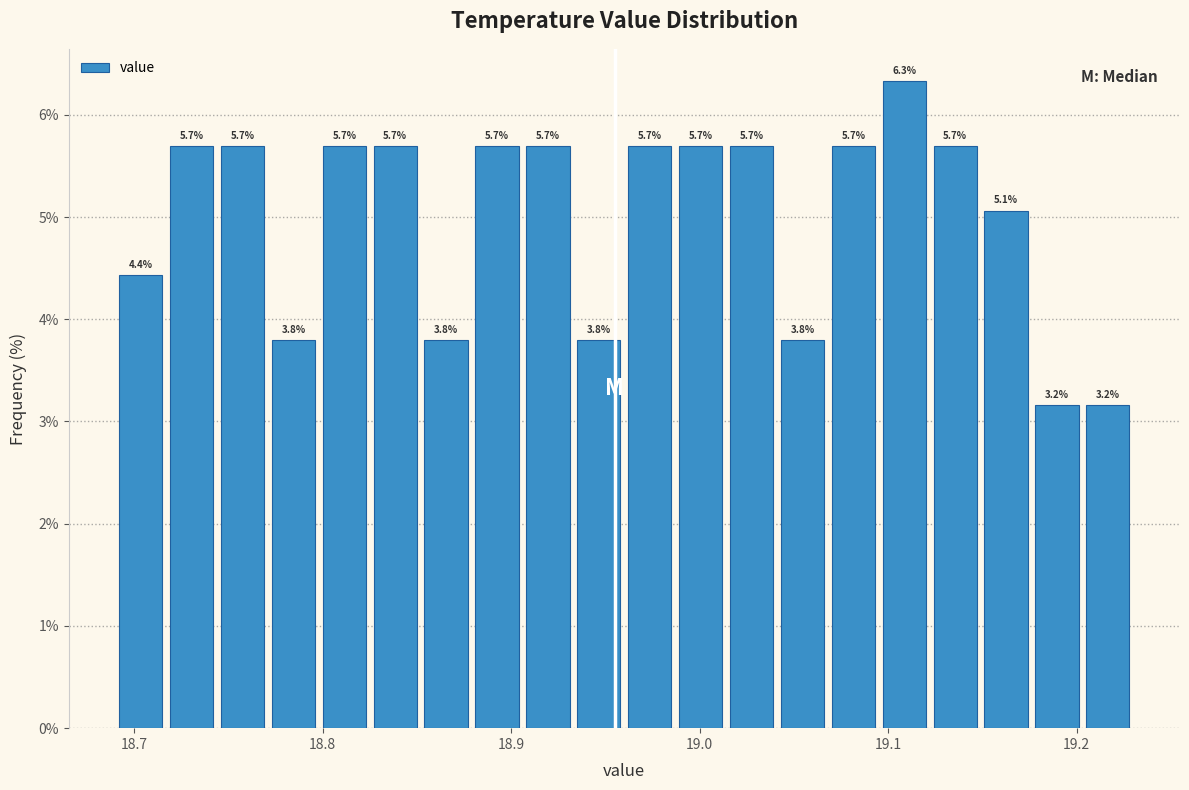

Around what value on the x-axis is the tallest bar? Give the approximate position of its centre, as read against the axis.

19.11